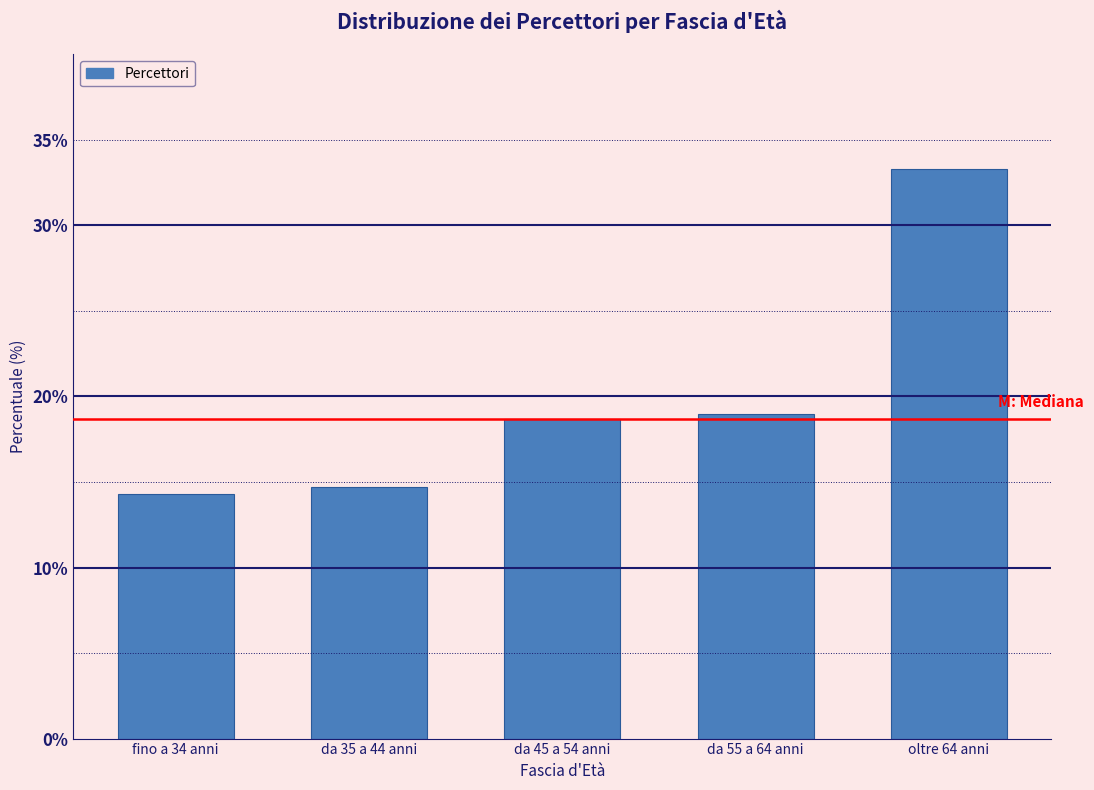

Reading right to left, what are all the values shown in this chart?

oltre 64 anni=33.3	da 55 a 64 anni=19.0	da 45 a 54 anni=18.7	da 35 a 44 anni=14.7	fino a 34 anni=14.3